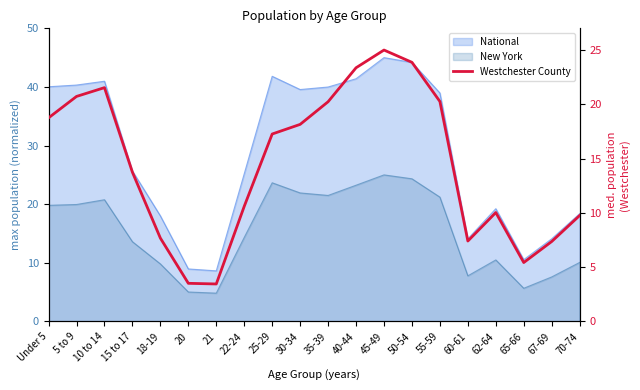

How many lines are shown in the chart?

1